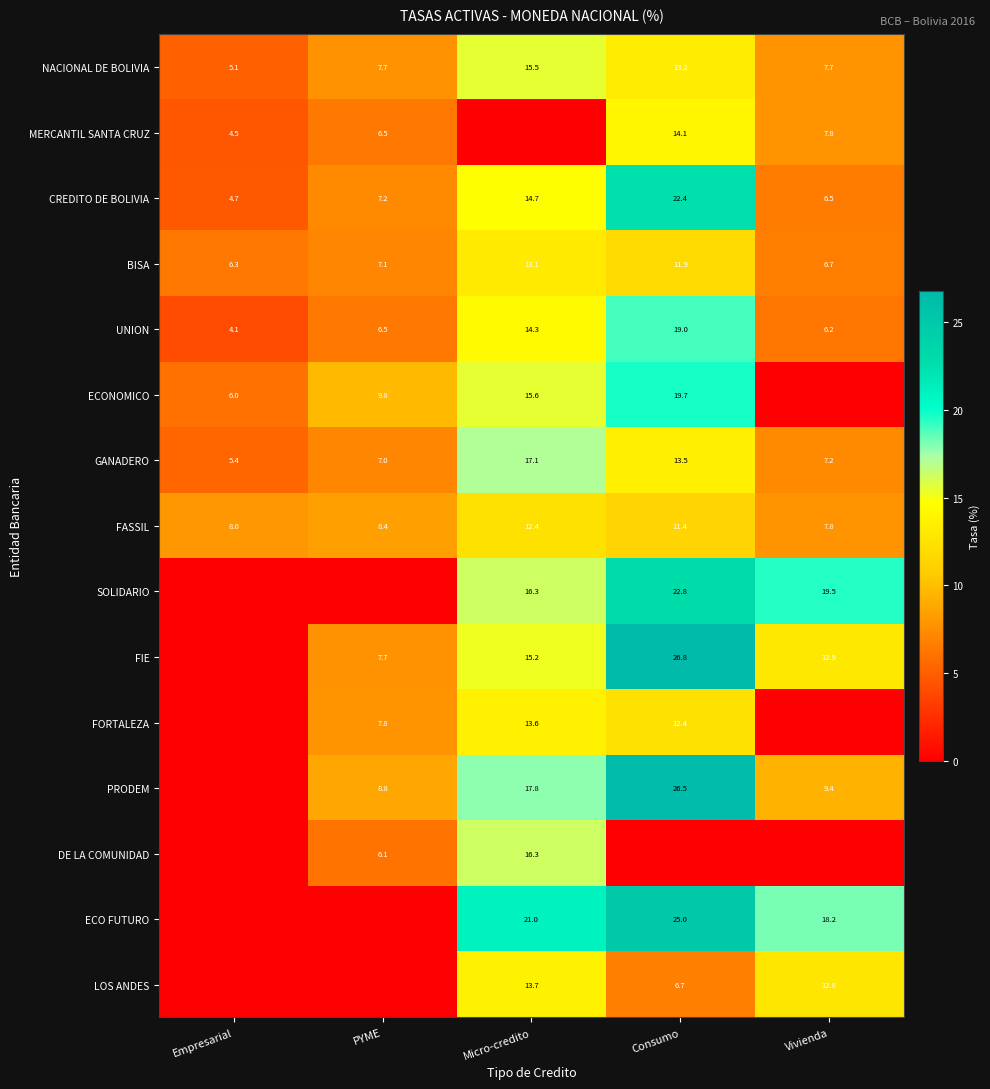

Which label corresponds to the smallest value in the chart?

Micro-credito